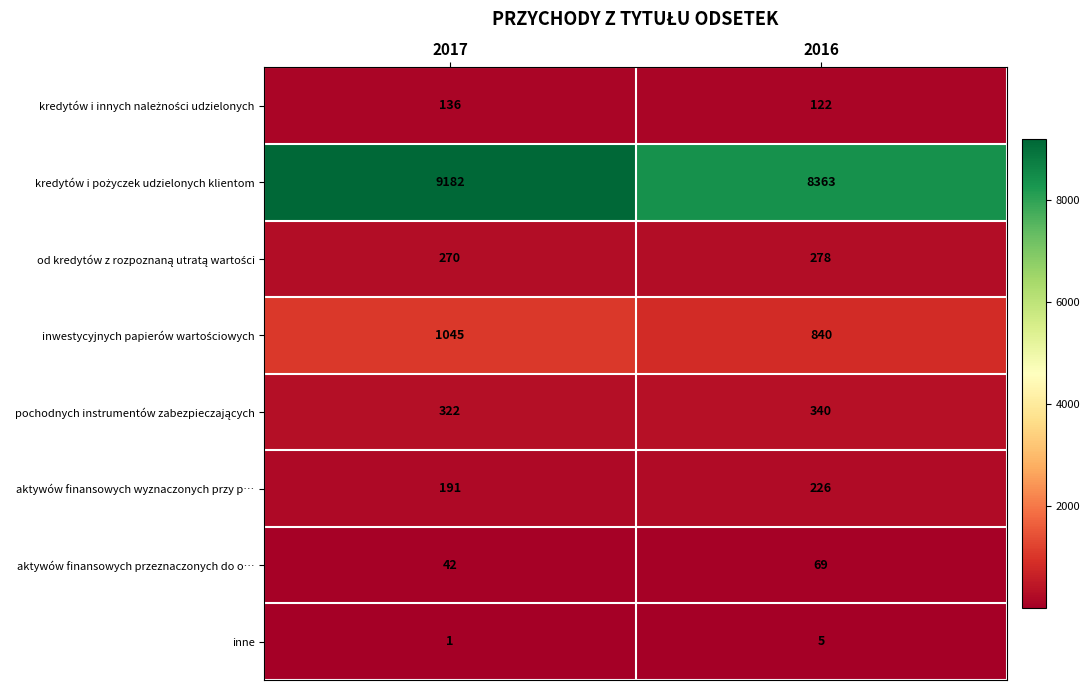

The inne series shows 1 at 2017. True or false?

True